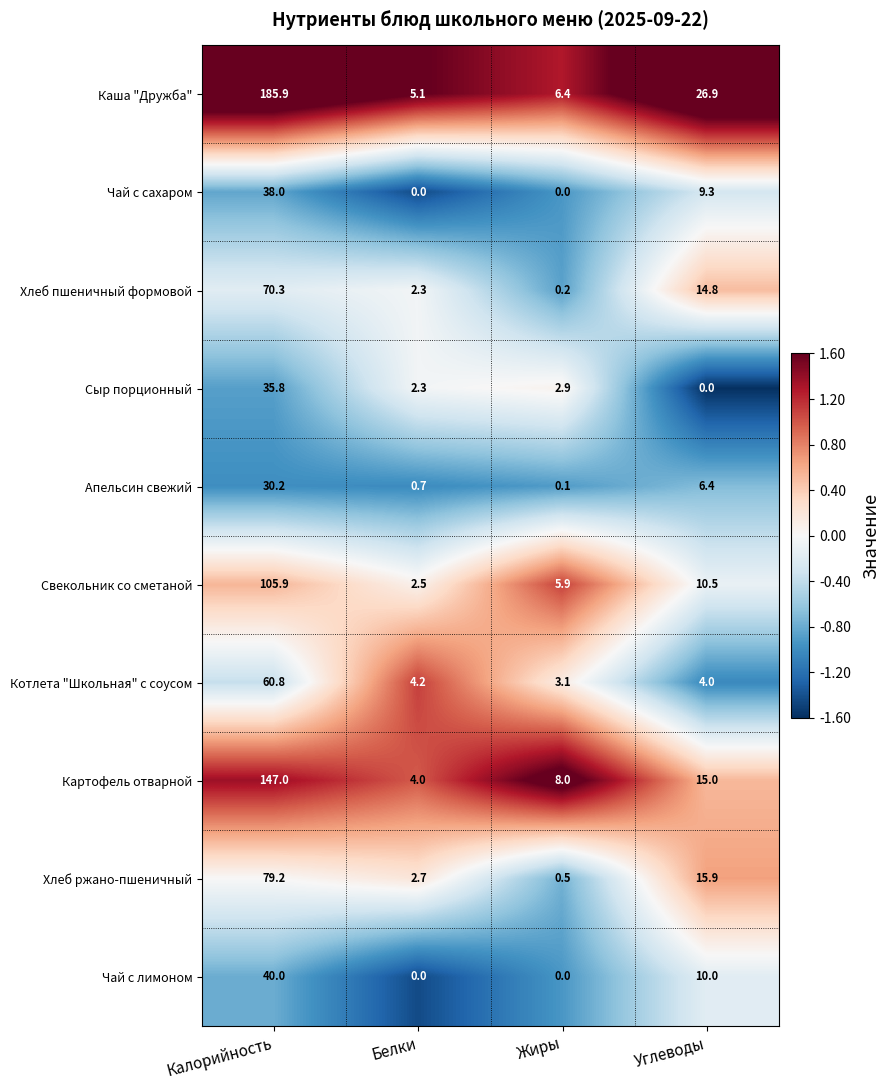

Which category has the highest value across all series?

Калорийность